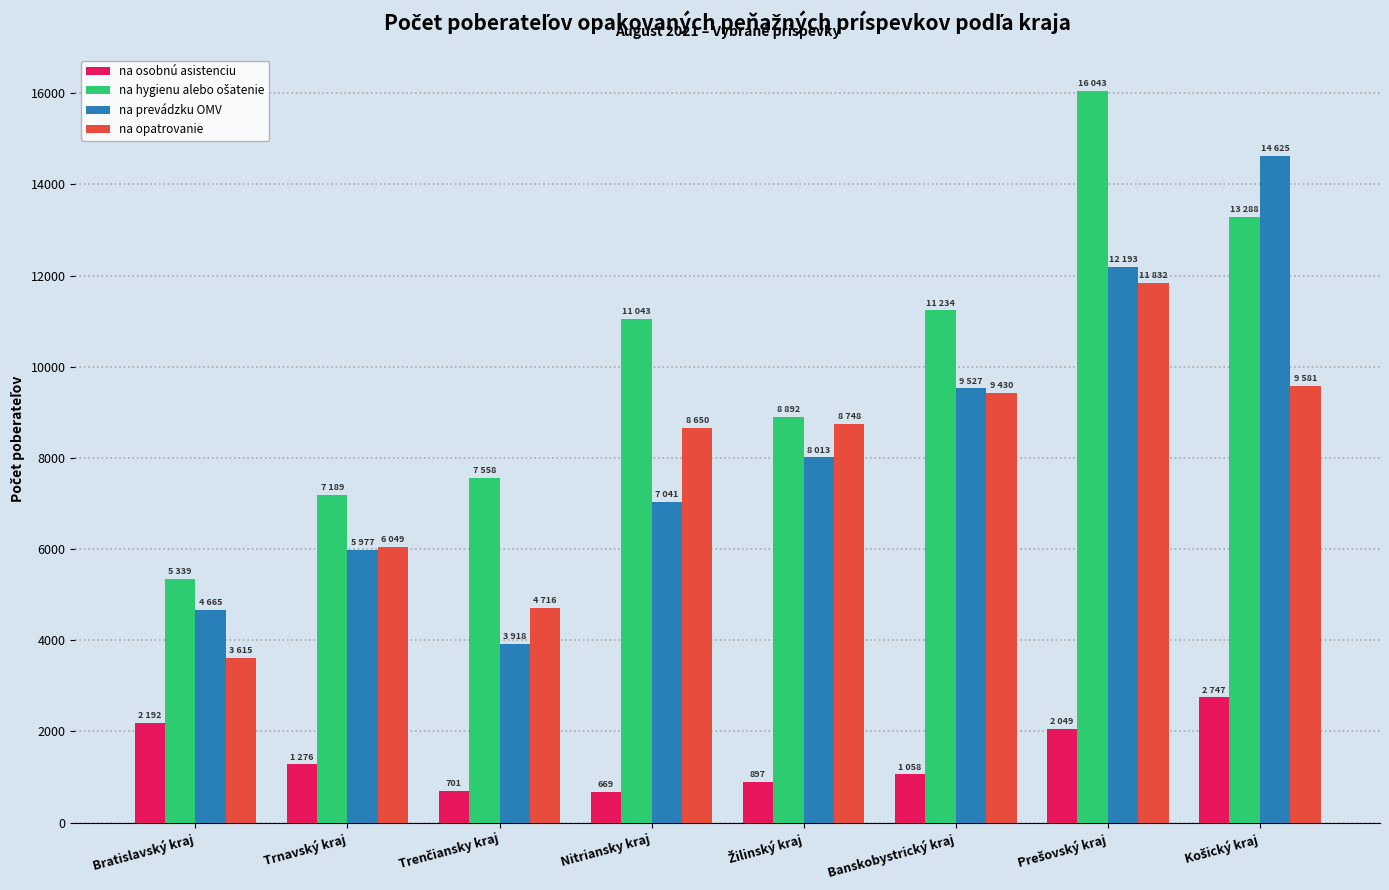

How many values in the na opatrovanie series are below 8748?

4